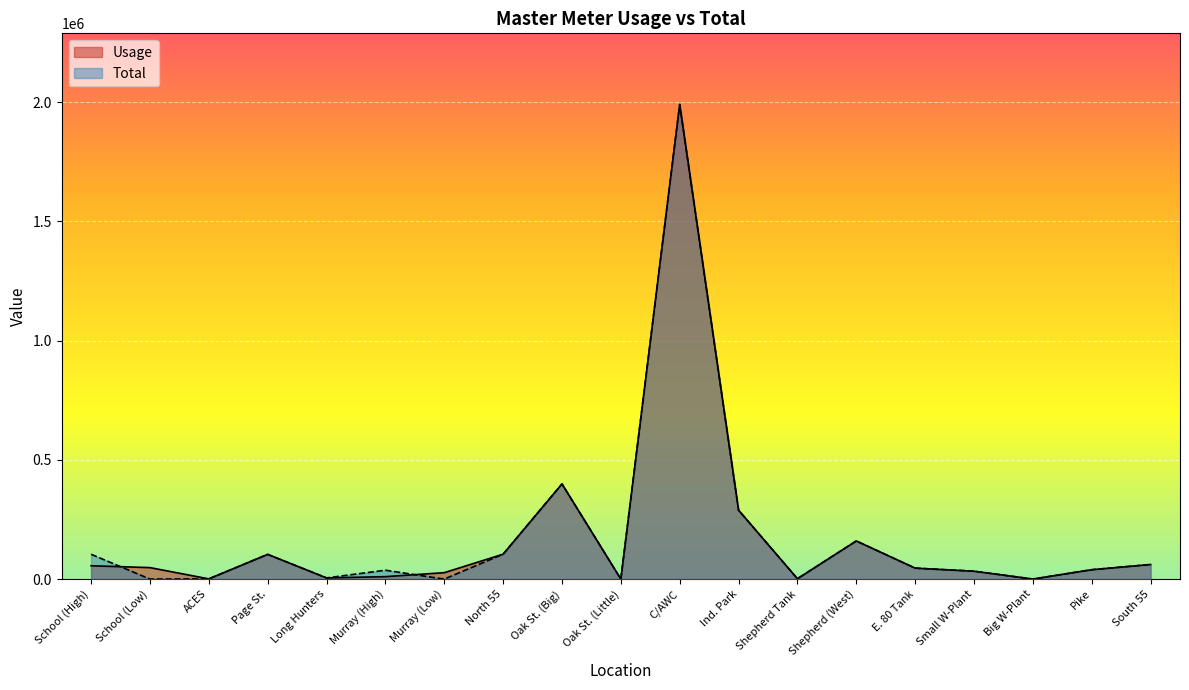

Rank the categories by Usage value from highest to lowest.

C/AWC, Oak St. (Big), Ind. Park, Shepherd (West), North 55, Page St., South 55, School (High), School (Low), E. 80 Tank, Pike, Small W-Plant, Murray (Low), Murray (High), Long Hunters, Shepherd Tank, ACES, Big W-Plant, Oak St. (Little)